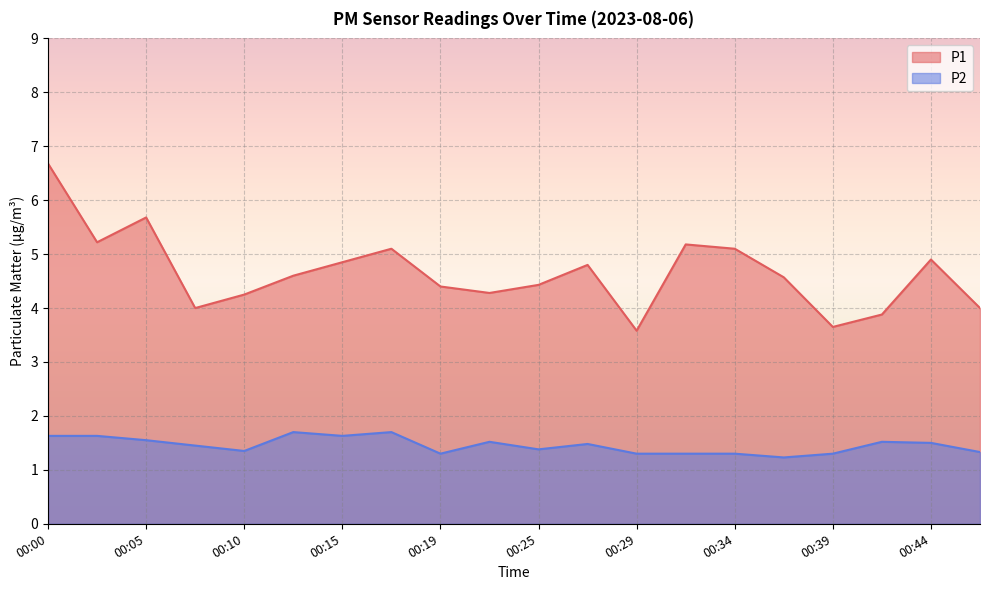

Which has a higher value, 00:00 or 00:44?

00:00